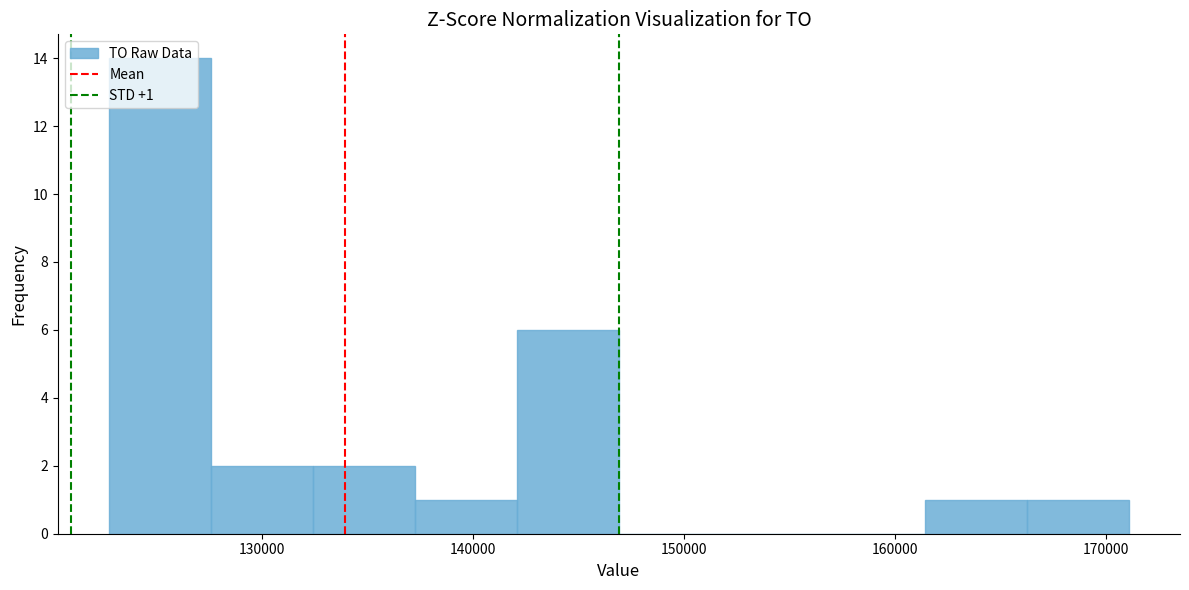

Which range on the x-axis has the tallest bar?

123000 to 128000